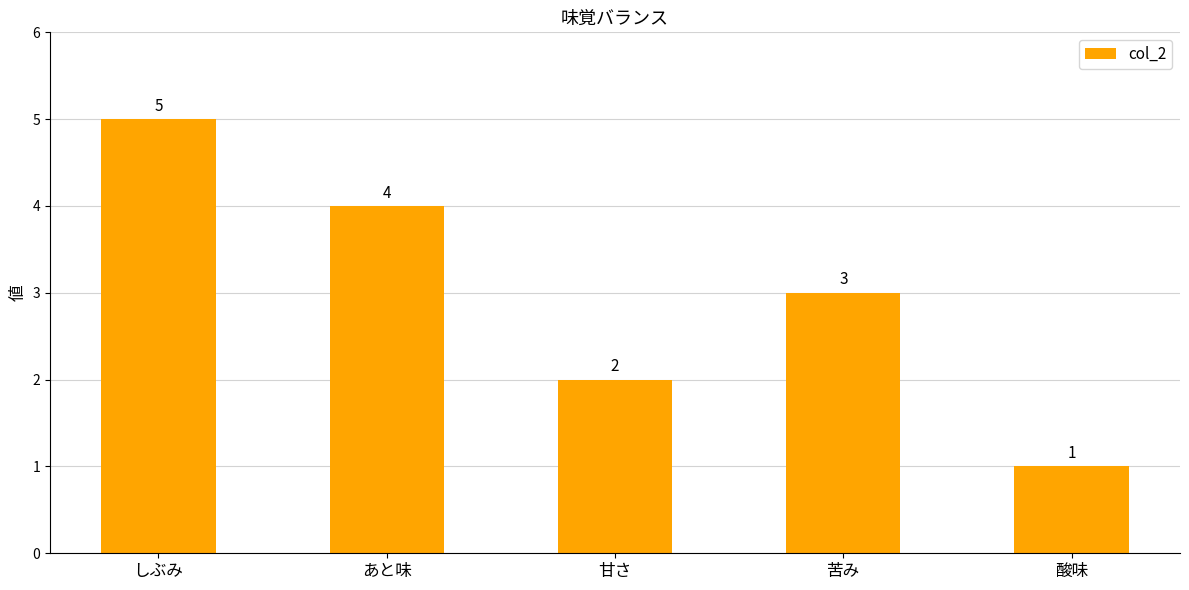

What is the change in value from しぶみ to 甘さ?

-3